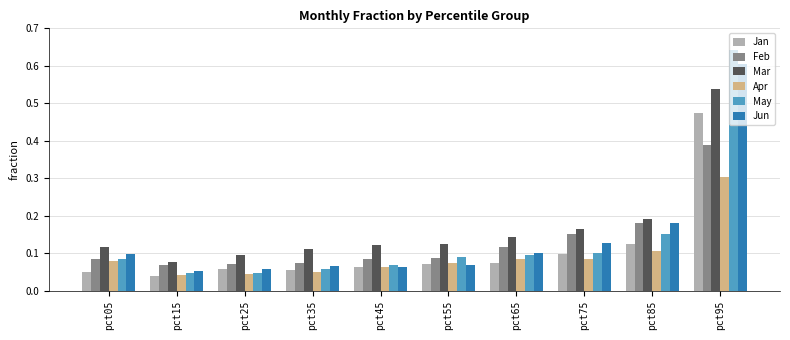

Rank the series by their maximum value, from highest to lowest.

May, Jun, Mar, Jan, Feb, Apr